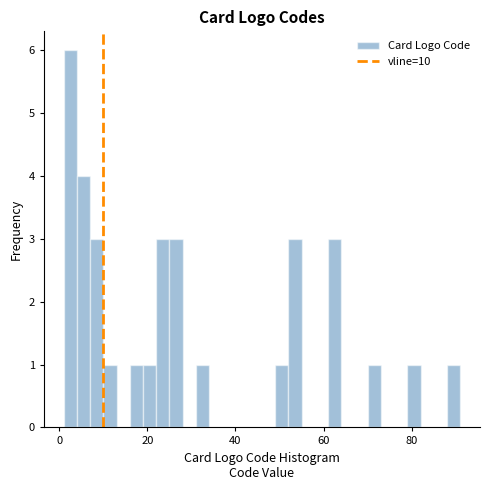

Around what value on the x-axis is the tallest bar? Give the approximate position of its centre, as read against the axis.

2